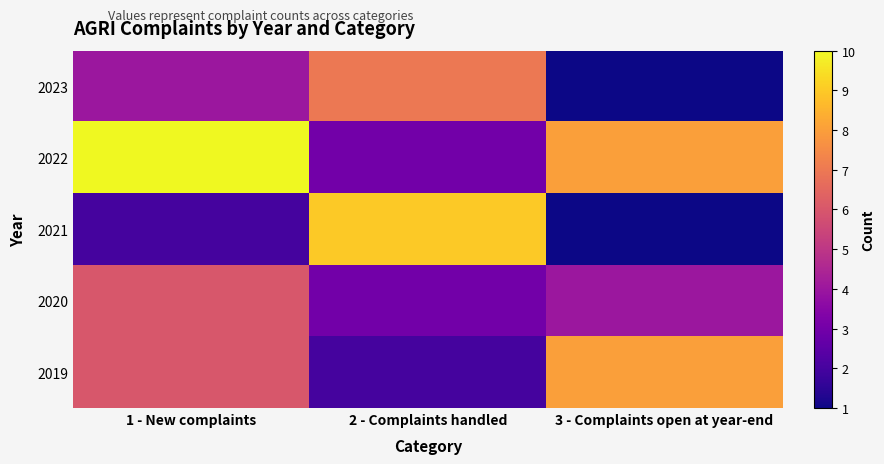

Which series has the largest range (max minus min)?

2021